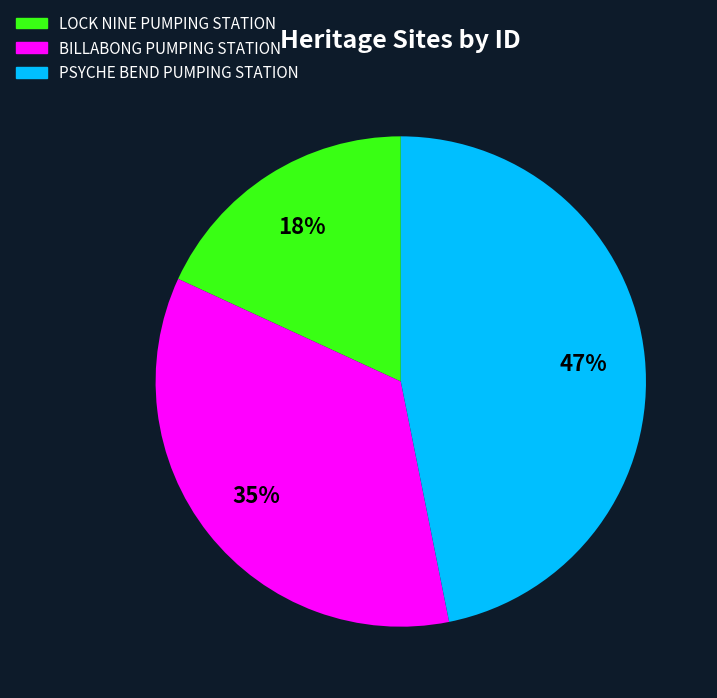

To the nearest percent, what is the difference between the largest and smallest slice percentages?

29%